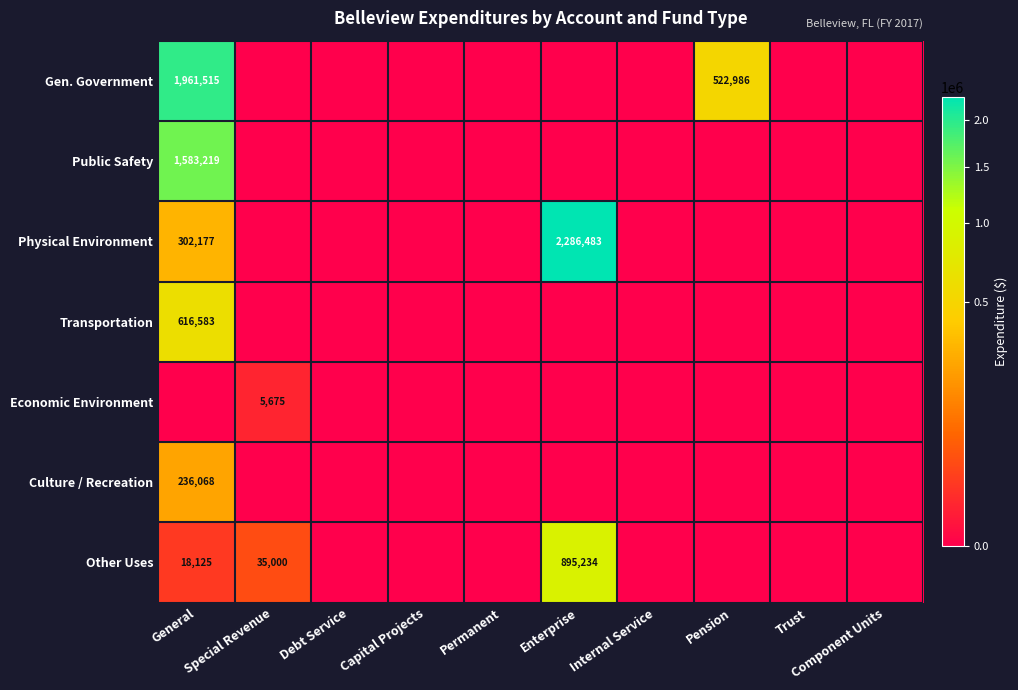

How many series are shown in this chart?

7